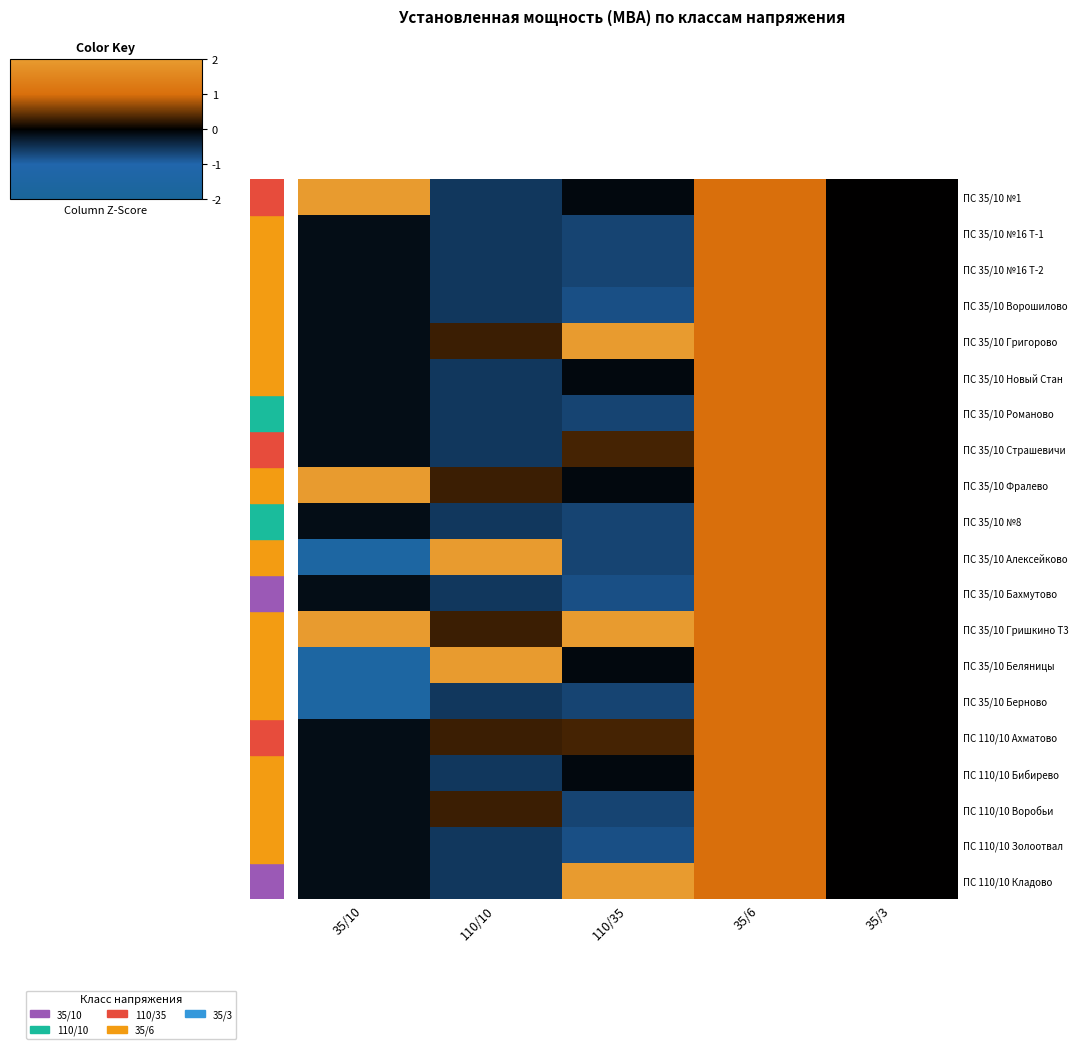

Count the number of categories in the chart.

5